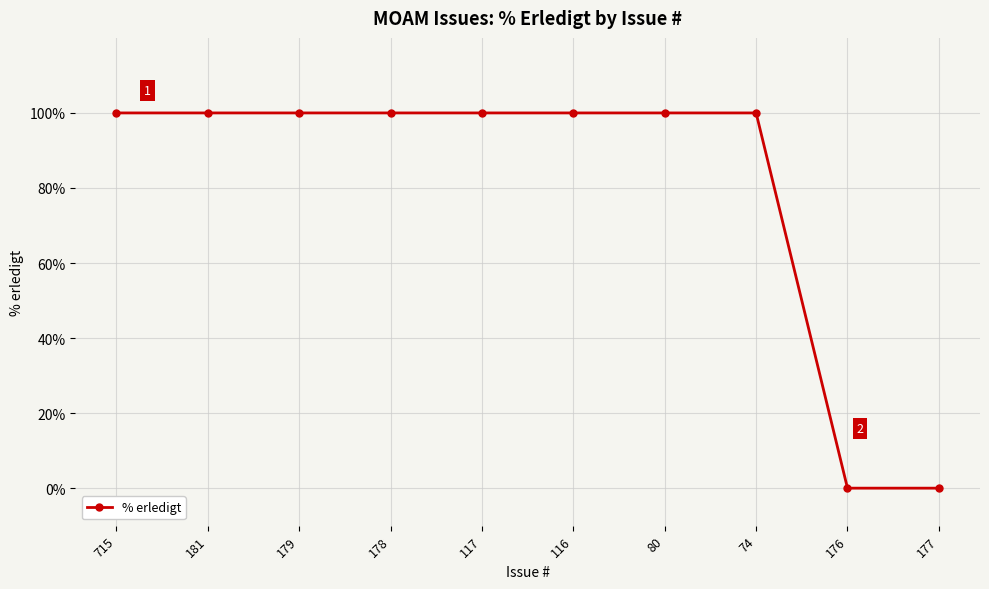

What is the label of the 3rd point from the right?

74